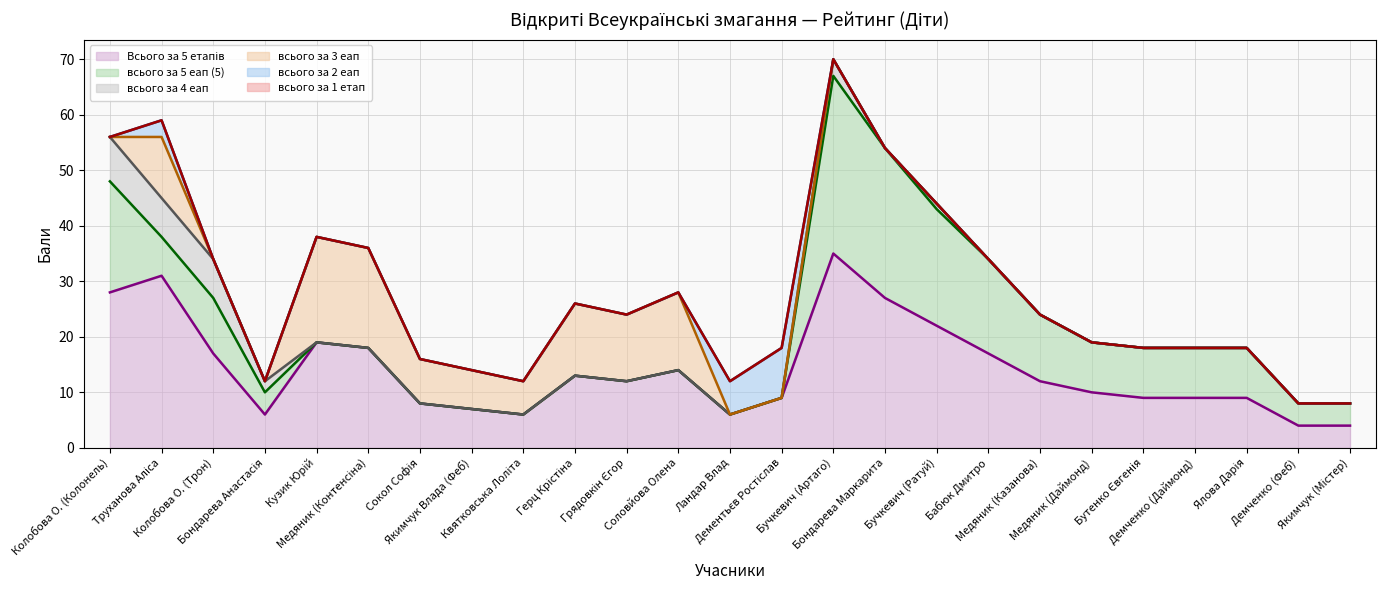

Reading right to left, what are all the values shown in this chart?

Всього за 5 етапів: Якимчук (Містер)=4	Демченко (Феб)=4	Ялова Дарія=9	Демченко (Даймонд)=9	Бутенко Євгенія=9	Медяник (Даймонд)=10	Медяник (Казанова)=12	Бабюк Дмитро=17	Бучкевич (Ратуй)=22	Бондарева Маркарита=27	Бучкевич (Артаго)=35	Дементьєв Ростіслав=9	Ландар Влад=6	Соловйова Олена=14	Грядовкін Єгор=12	Герц Крістіна=13	Квятковська Лоліта=6	Якимчук Влада (Феб)=7	Сокол Софія=8	Медяник (Контенсіна)=18	Кузик Юрій=19	Бондарева Анастасія=6	Колобова О. (Трон)=17	Труханова Аліса=31	Колобова О. (Колонель)=28
всього за 5 еап (5): Якимчук (Містер)=4	Демченко (Феб)=4	Ялова Дарія=9	Демченко (Даймонд)=9	Бутенко Євгенія=9	Медяник (Даймонд)=9	Медяник (Казанова)=12	Бабюк Дмитро=17	Бучкевич (Ратуй)=21	Бондарева Маркарита=27	Бучкевич (Артаго)=32	Дементьєв Ростіслав=0	Ландар Влад=0	Соловйова Олена=0	Грядовкін Єгор=0	Герц Крістіна=0	Квятковська Лоліта=0	Якимчук Влада (Феб)=0	Сокол Софія=0	Медяник (Контенсіна)=0	Кузик Юрій=0	Бондарева Анастасія=4	Колобова О. (Трон)=10	Труханова Аліса=7	Колобова О. (Колонель)=20
всього за 4 еап: Якимчук (Містер)=0	Демченко (Феб)=0	Ялова Дарія=0	Демченко (Даймонд)=0	Бутенко Євгенія=0	Медяник (Даймонд)=0	Медяник (Казанова)=0	Бабюк Дмитро=0	Бучкевич (Ратуй)=1	Бондарева Маркарита=0	Бучкевич (Артаго)=3	Дементьєв Ростіслав=0	Ландар Влад=0	Соловйова Олена=0	Грядовкін Єгор=0	Герц Крістіна=0	Квятковська Лоліта=0	Якимчук Влада (Феб)=0	Сокол Софія=0	Медяник (Контенсіна)=0	Кузик Юрій=0	Бондарева Анастасія=2	Колобова О. (Трон)=7	Труханова Аліса=7	Колобова О. (Колонель)=8
всього за 3 еап: Якимчук (Містер)=0	Демченко (Феб)=0	Ялова Дарія=0	Демченко (Даймонд)=0	Бутенко Євгенія=0	Медяник (Даймонд)=0	Медяник (Казанова)=0	Бабюк Дмитро=0	Бучкевич (Ратуй)=0	Бондарева Маркарита=0	Бучкевич (Артаго)=0	Дементьєв Ростіслав=0	Ландар Влад=0	Соловйова Олена=14	Грядовкін Єгор=12	Герц Крістіна=13	Квятковська Лоліта=6	Якимчук Влада (Феб)=7	Сокол Софія=8	Медяник (Контенсіна)=18	Кузик Юрій=19	Бондарева Анастасія=0	Колобова О. (Трон)=0	Труханова Аліса=11	Колобова О. (Колонель)=0
всього за 2 еап: Якимчук (Містер)=0	Демченко (Феб)=0	Ялова Дарія=0	Демченко (Даймонд)=0	Бутенко Євгенія=0	Медяник (Даймонд)=0	Медяник (Казанова)=0	Бабюк Дмитро=0	Бучкевич (Ратуй)=0	Бондарева Маркарита=0	Бучкевич (Артаго)=0	Дементьєв Ростіслав=9	Ландар Влад=6	Соловйова Олена=0	Грядовкін Єгор=0	Герц Крістіна=0	Квятковська Лоліта=0	Якимчук Влада (Феб)=0	Сокол Софія=0	Медяник (Контенсіна)=0	Кузик Юрій=0	Бондарева Анастасія=0	Колобова О. (Трон)=0	Труханова Аліса=3	Колобова О. (Колонель)=0
всього за 1 етап: Якимчук (Містер)=0	Демченко (Феб)=0	Ялова Дарія=0	Демченко (Даймонд)=0	Бутенко Євгенія=0	Медяник (Даймонд)=0	Медяник (Казанова)=0	Бабюк Дмитро=0	Бучкевич (Ратуй)=0	Бондарева Маркарита=0	Бучкевич (Артаго)=0	Дементьєв Ростіслав=0	Ландар Влад=0	Соловйова Олена=0	Грядовкін Єгор=0	Герц Крістіна=0	Квятковська Лоліта=0	Якимчук Влада (Феб)=0	Сокол Софія=0	Медяник (Контенсіна)=0	Кузик Юрій=0	Бондарева Анастасія=0	Колобова О. (Трон)=0	Труханова Аліса=0	Колобова О. (Колонель)=0